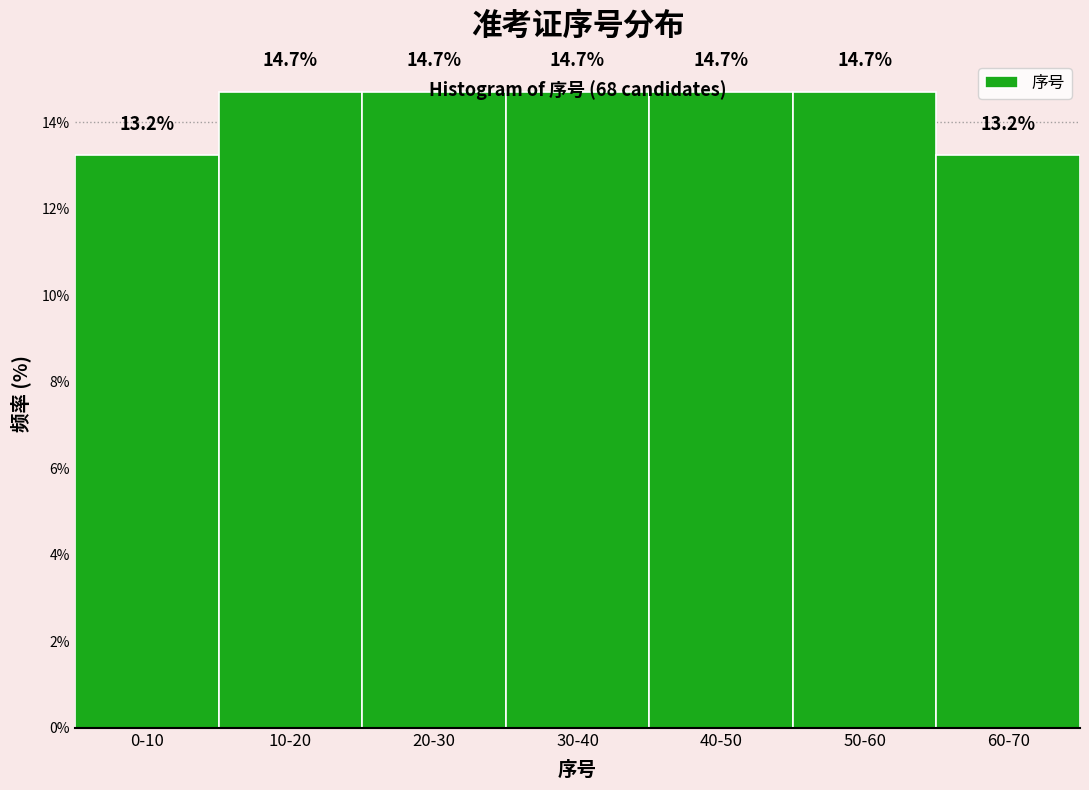

What is the minimum value shown in the chart?

13.2